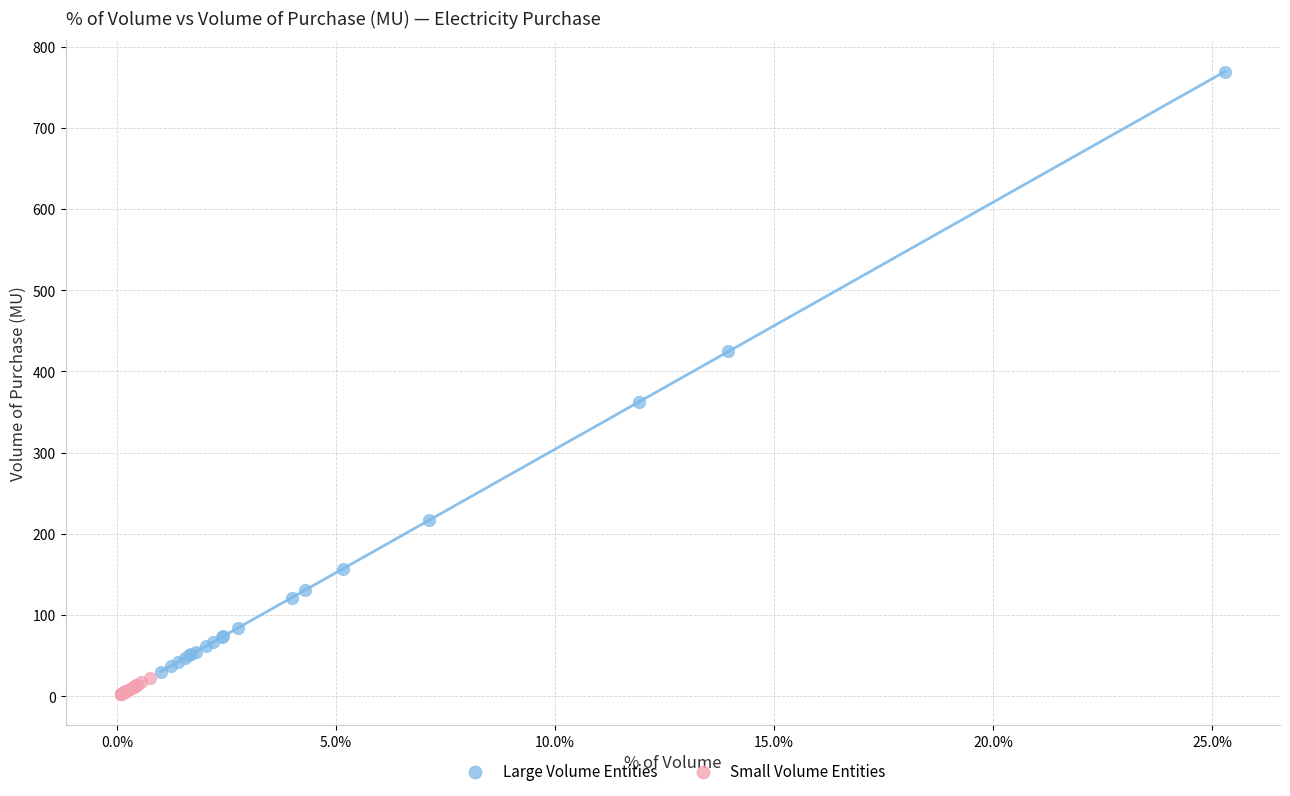

What are all the series names shown in the legend?

Large Volume Entities, Small Volume Entities